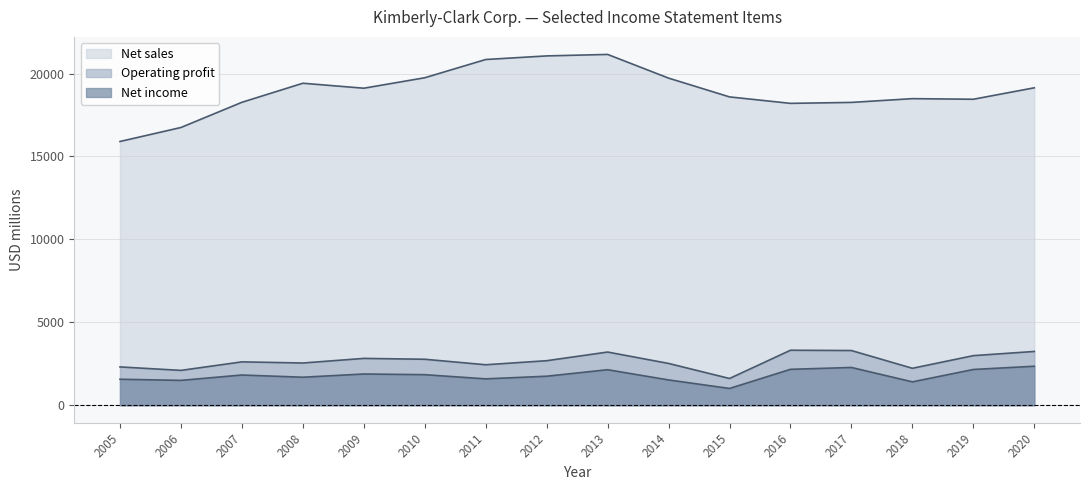

True or false: Net income and Operating profit intersect in this chart.

False